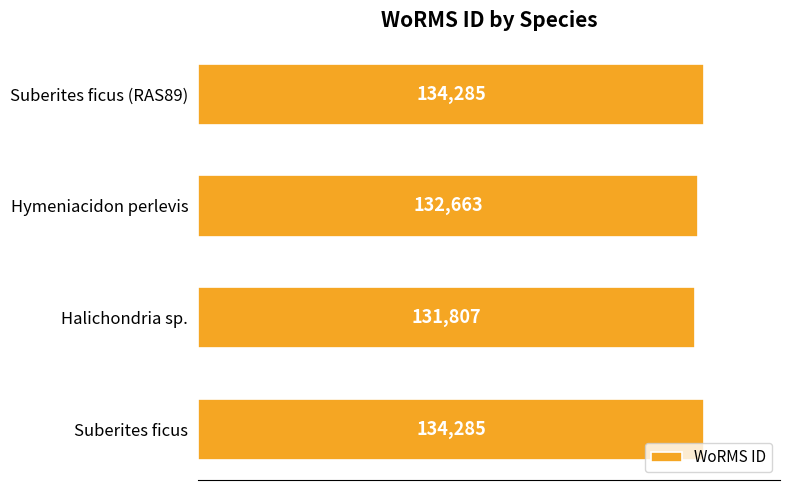

What is the maximum value shown in the chart?

134285